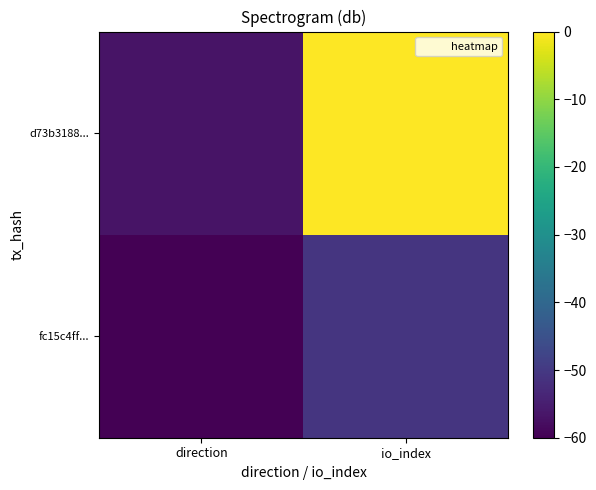

Count the number of data series in this chart.

2